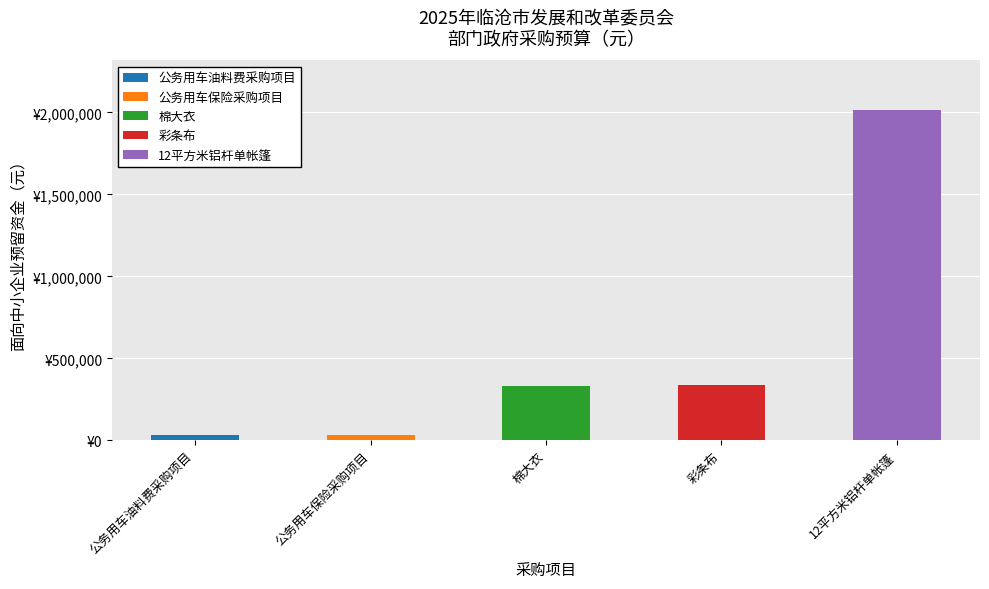

Are the bars grouped side by side (vs. stacked)?

No